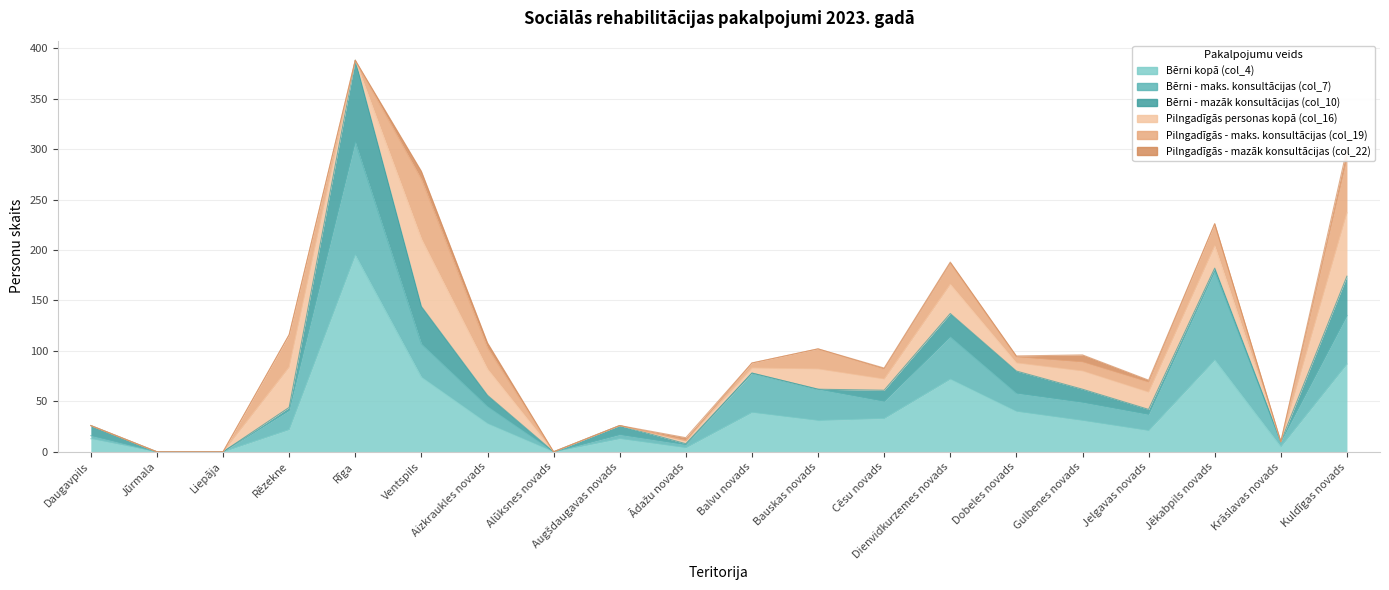

Reading left to right, transcribe all the data shown in this chart.

Bērni kopā (col_4): 13	0	0	22	195	74	28	0	13	4	39	31	33	72	40	31	21	91	5	87
Bērni - maks. konsultācijas (col_7): 3	0	0	19	112	33	17	0	4	3	39	31	17	42	18	18	16	88	5	48
Bērni - mazāk konsultācijas (col_10): 10	0	0	3	81	37	11	0	9	1	0	0	11	23	22	13	5	3	0	39
Pilngadīgās personas kopā (col_16): 0	0	0	40	0	67	26	0	0	3	5	20	11	29	8	18	17	22	0	63
Pilngadīgās - maks. konsultācijas (col_19): 0	0	0	32	0	59	21	0	0	0	5	20	10	21	6	9	10	22	0	54
Pilngadīgās - mazāk konsultācijas (col_22): 0	0	0	0	0	8	5	0	0	3	0	0	1	1	1	7	2	0	0	9